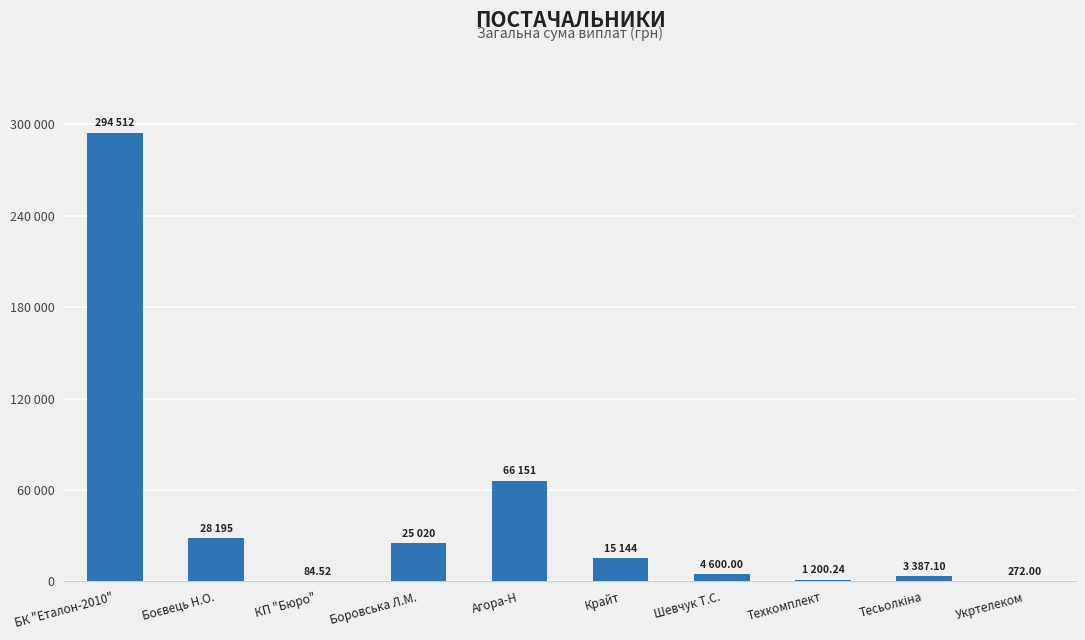

Reading left to right, transcribe all the data shown in this chart.

294512.2	28195.0	84.5	25020.0	66150.5	15143.8	4600.0	1200.2	3387.1	272.0